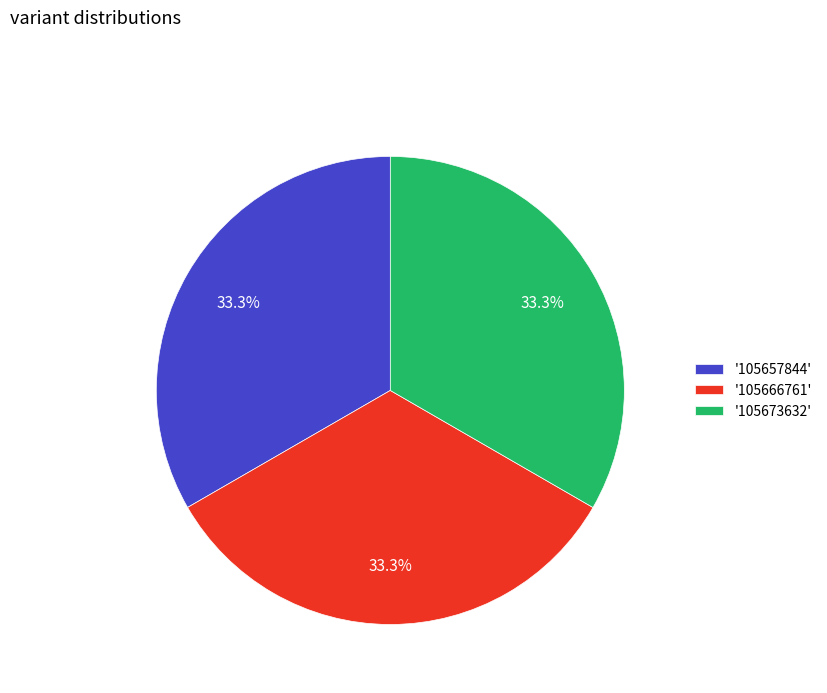

Combined, what portion of the pie is '105673632' and '105657844'?

66.7%